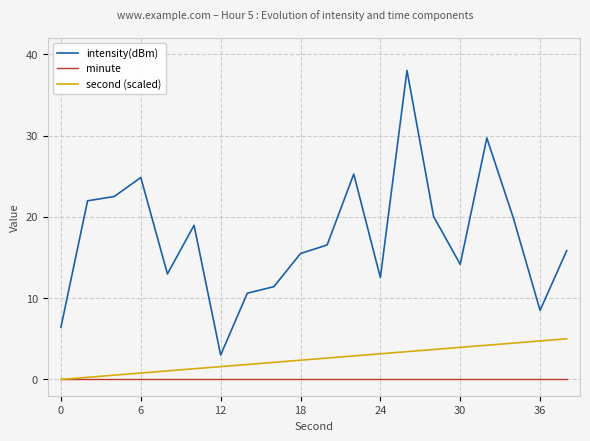

True or false: minute and intensity(dBm) cross at least once.

False